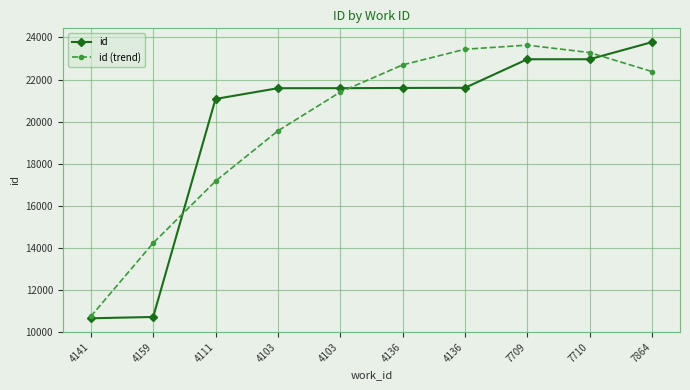

At which label is id (trend) closest to 17185?

4111